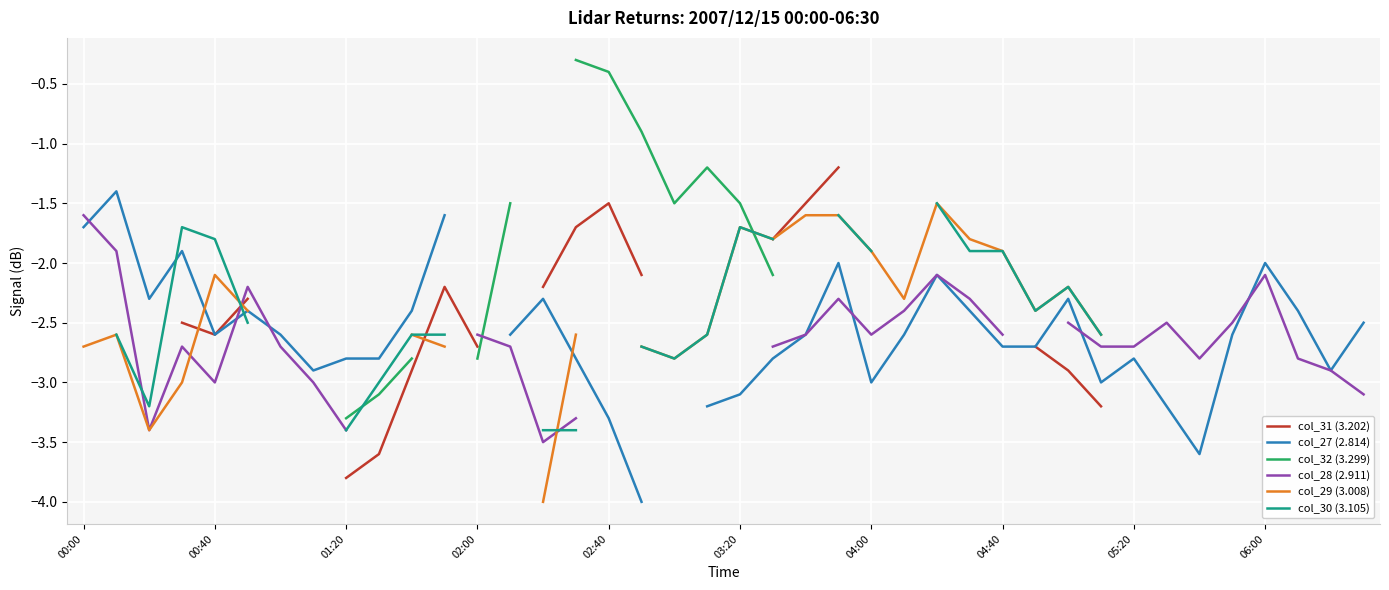

At which category does col_30 (3.105) reach its first local valley?

01:20